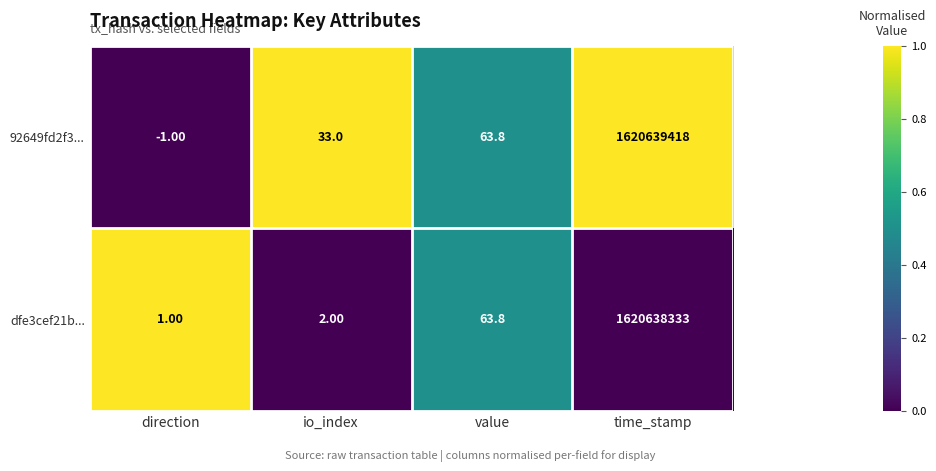

What is the difference between the 92649fd2f3... values at value and io_index?

30.8